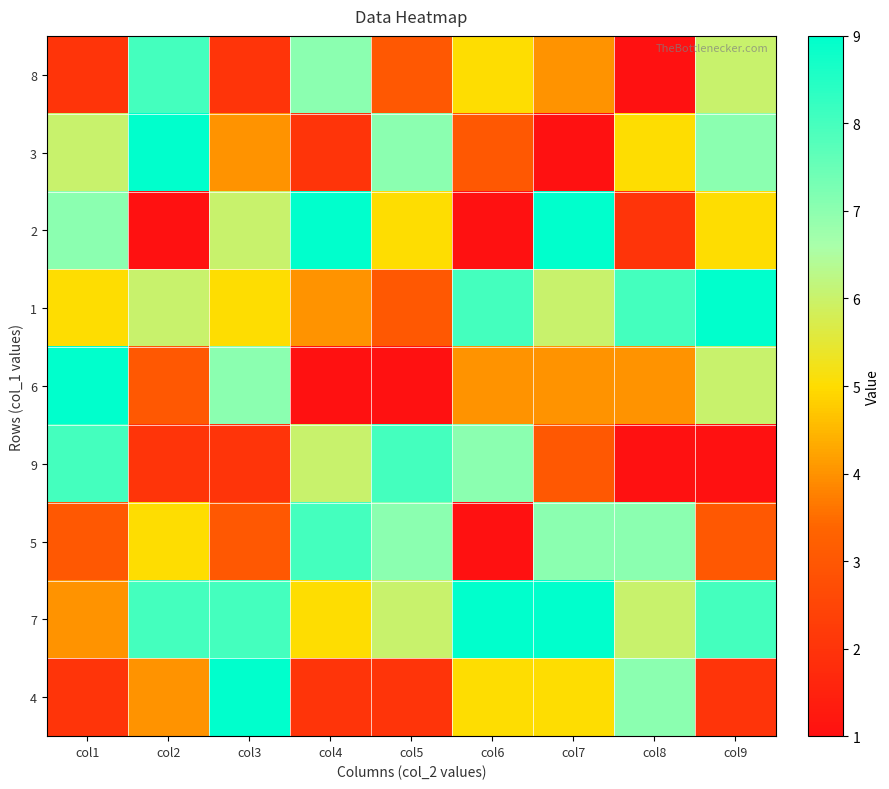

Reading left to right, transcribe all the data shown in this chart.

8: col1=2	col2=8	col3=2	col4=7	col5=3	col6=5	col7=4	col8=1	col9=6
3: col1=6	col2=9	col3=4	col4=2	col5=7	col6=3	col7=1	col8=5	col9=7
2: col1=7	col2=1	col3=6	col4=9	col5=5	col6=1	col7=9	col8=2	col9=5
1: col1=5	col2=6	col3=5	col4=4	col5=3	col6=8	col7=6	col8=8	col9=9
6: col1=9	col2=3	col3=7	col4=1	col5=1	col6=4	col7=4	col8=4	col9=6
9: col1=8	col2=2	col3=2	col4=6	col5=8	col6=7	col7=3	col8=1	col9=1
5: col1=3	col2=5	col3=3	col4=8	col5=7	col6=1	col7=7	col8=7	col9=3
7: col1=4	col2=8	col3=8	col4=5	col5=6	col6=9	col7=9	col8=6	col9=8
4: col1=2	col2=4	col3=9	col4=2	col5=2	col6=5	col7=5	col8=7	col9=2